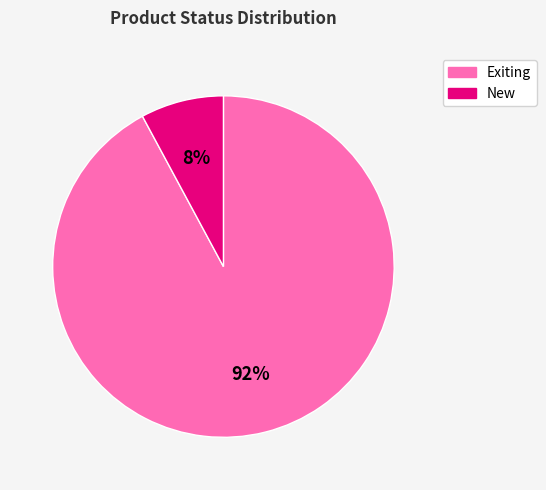

The Exiting slice represents 92% of the pie. True or false?

True